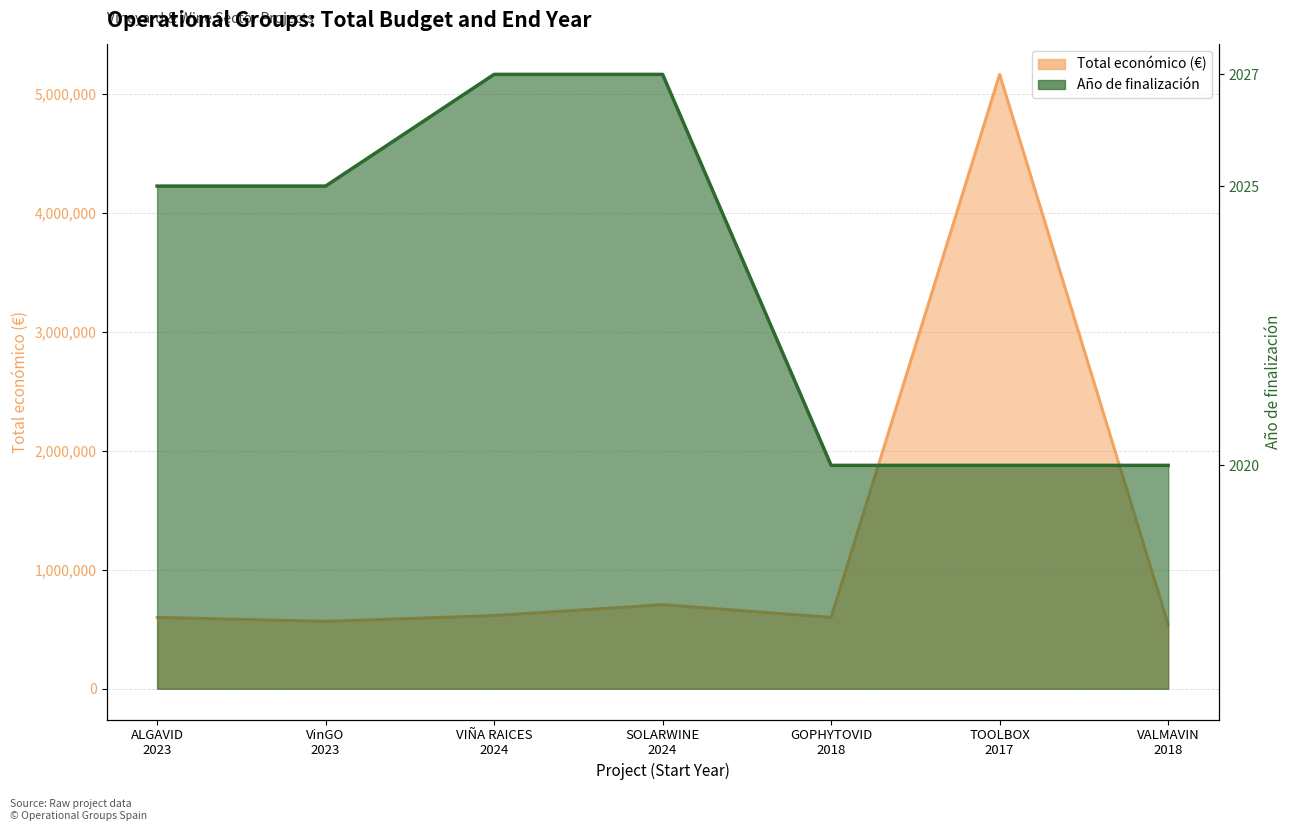

Which category has the highest value across all series?

TOOLBOX
2017